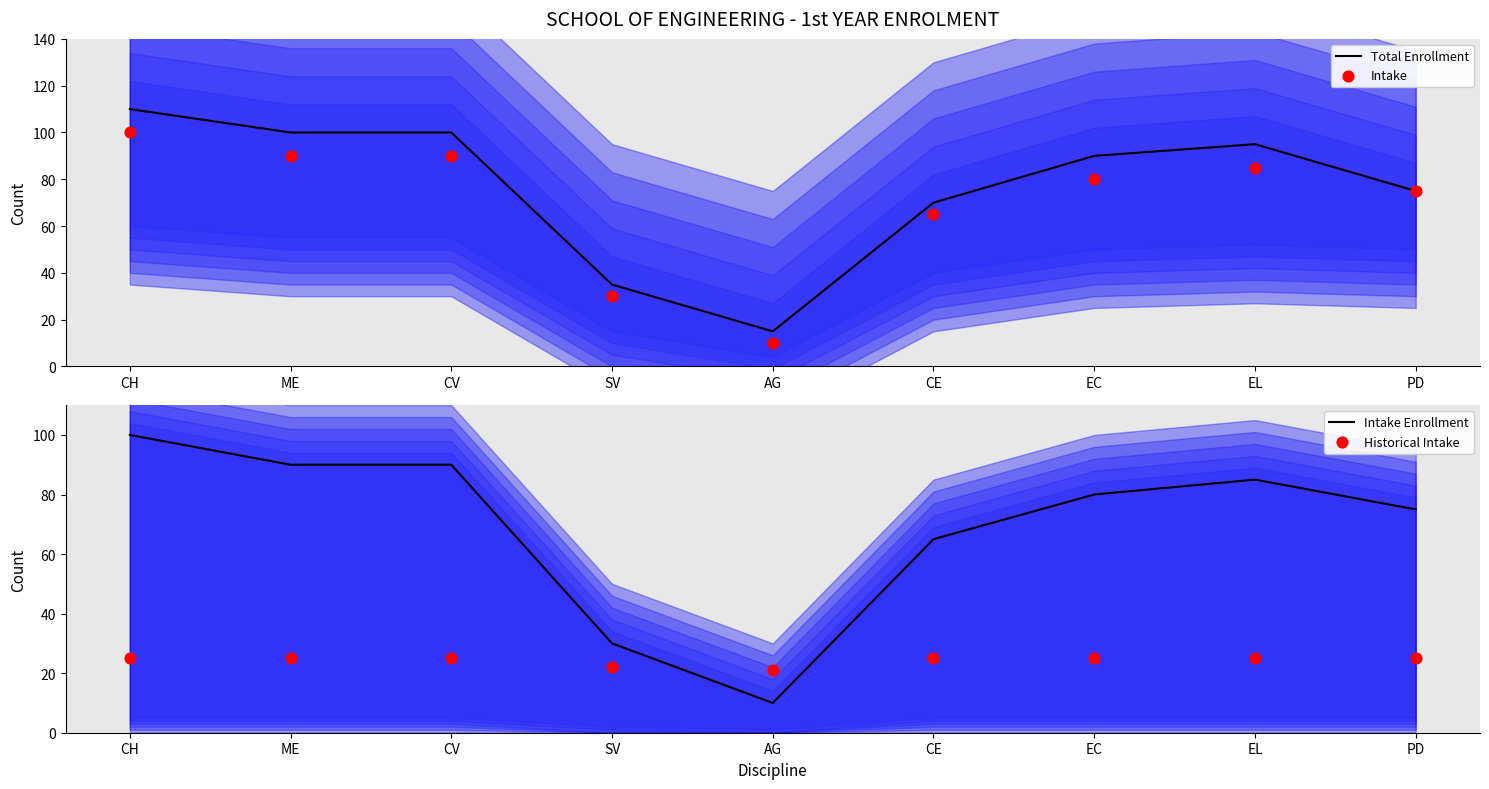

Which series has the largest Y range (max minus min)?

Total Enrollment